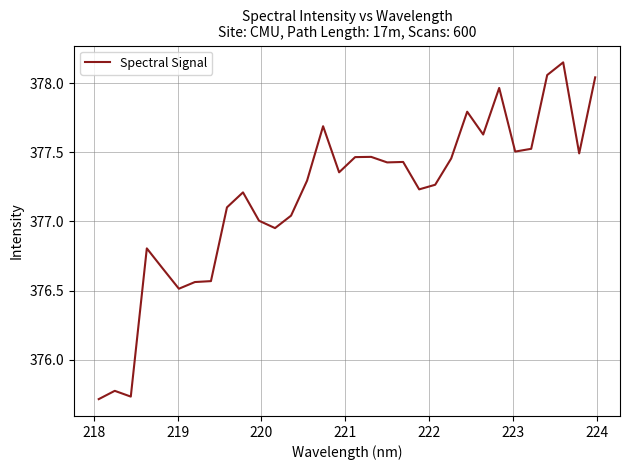

At which label is the value closest to 376?

218